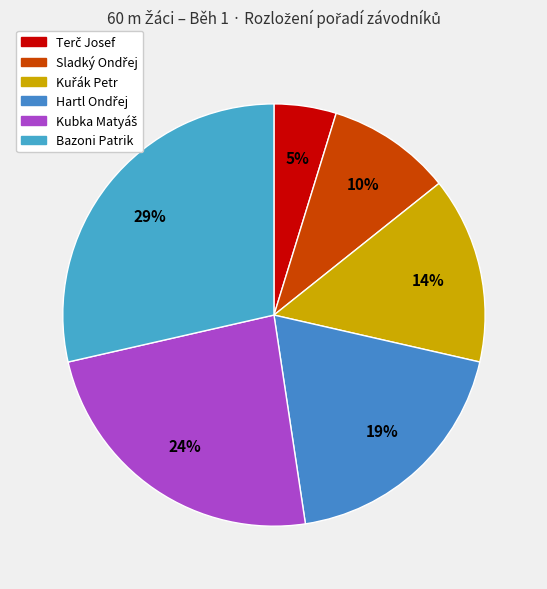

Count the number of slices in the pie.

6